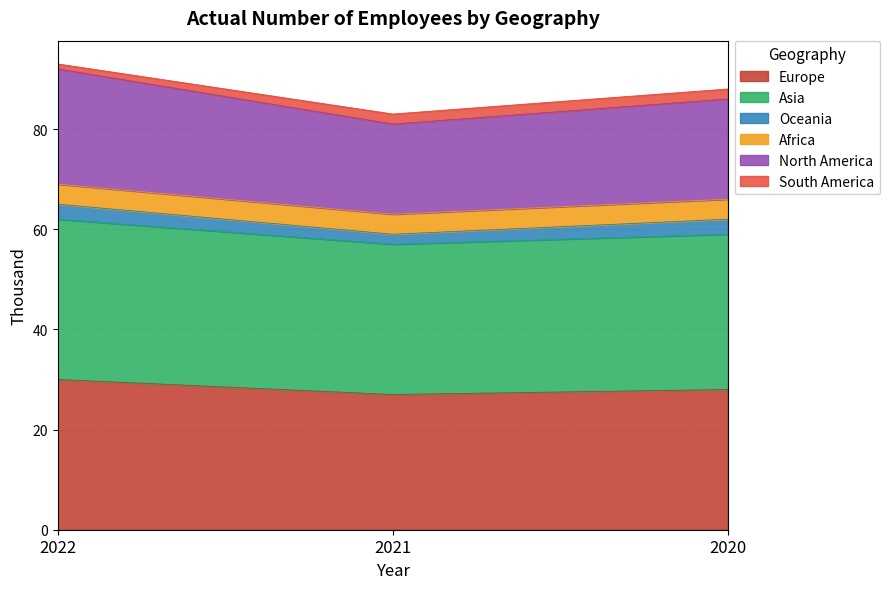

The Europe series shows 18 at 2022. True or false?

False